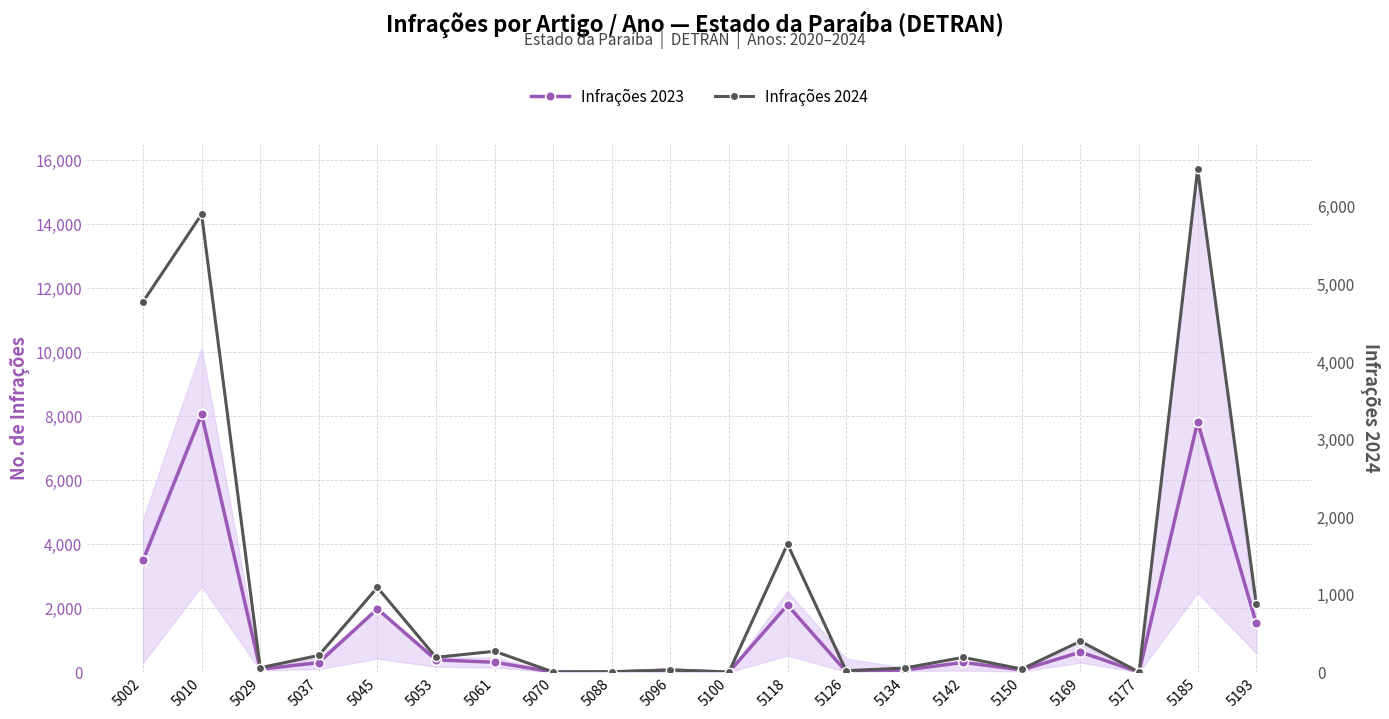

What are all the series names shown in the legend?

Infrações 2023, Infrações 2024